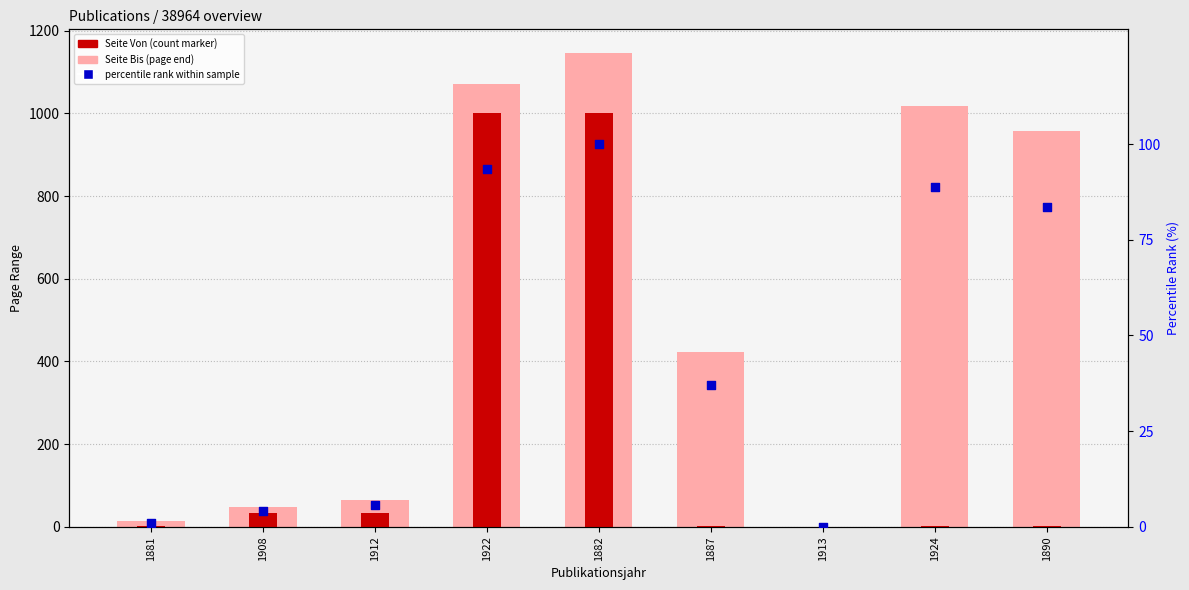

Which series contains the lowest Y value?

Seite Bis